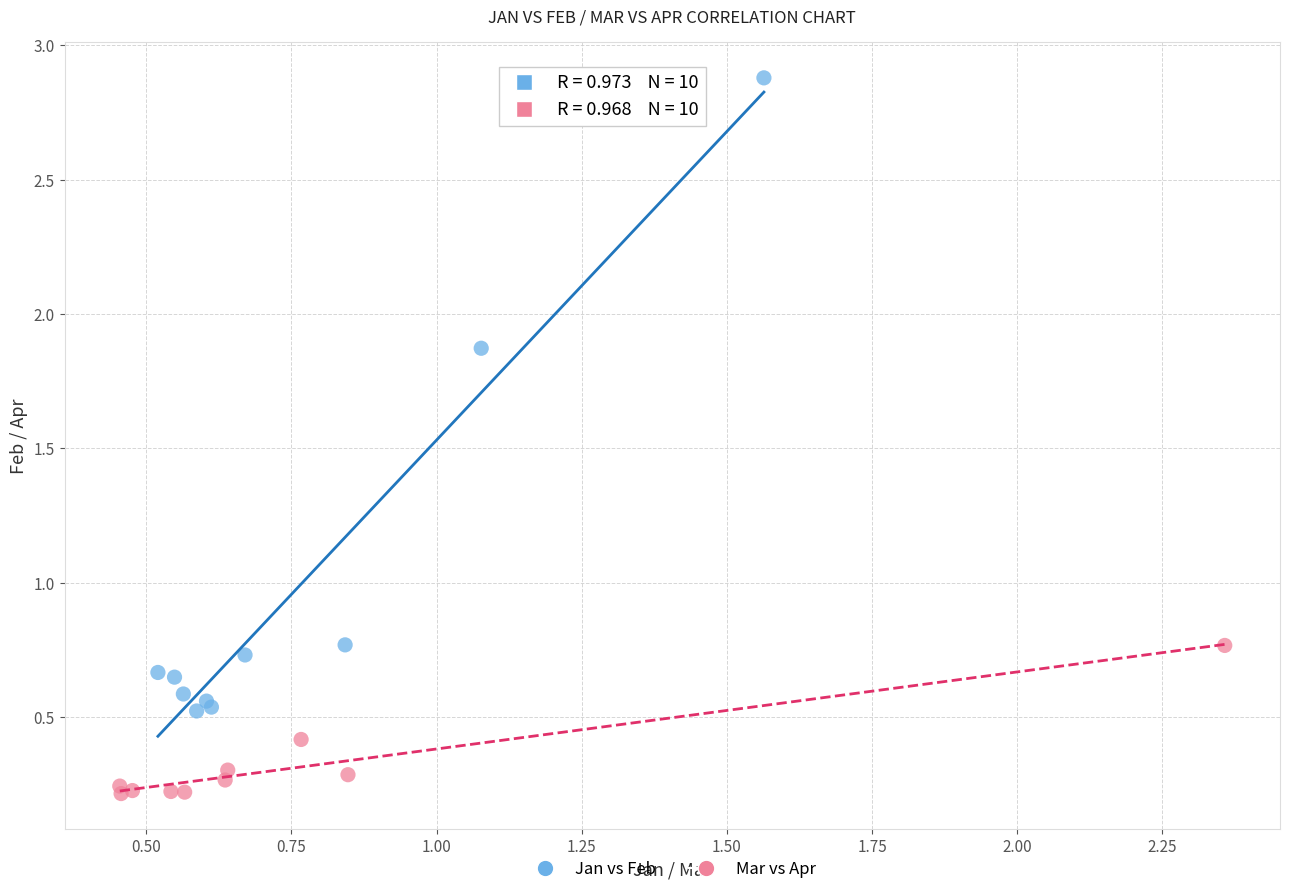

Which series has the widest spread of Y values?

Jan vs Feb